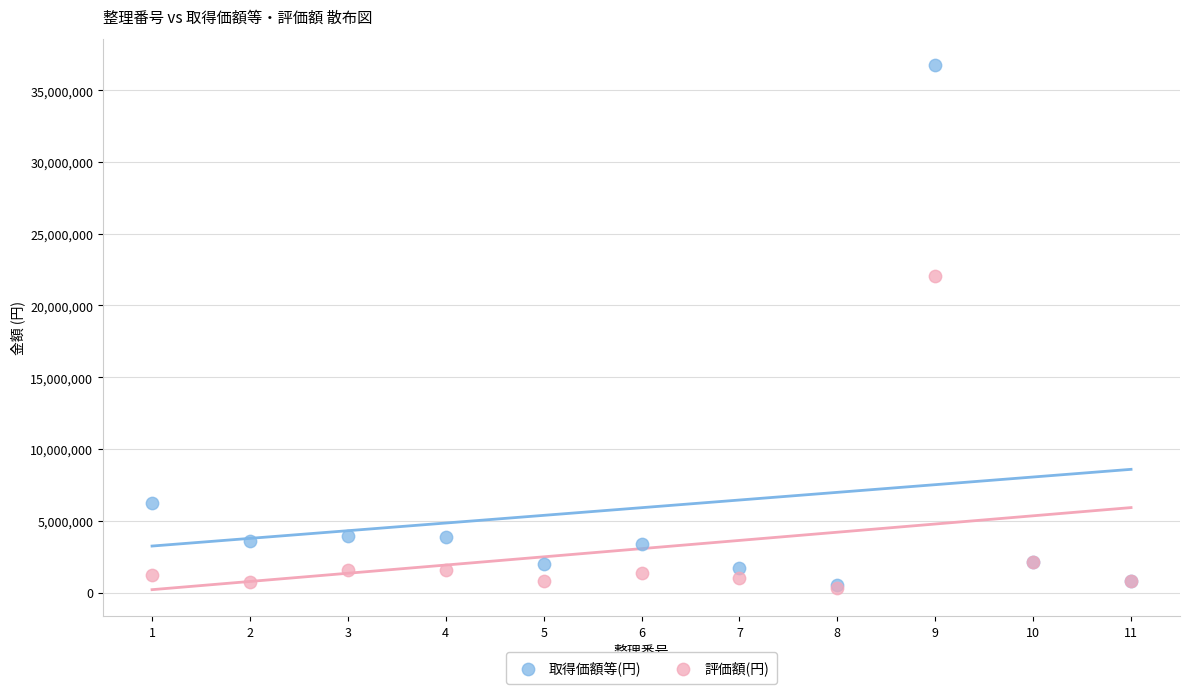

Across all series, what Y value is closest to 18546000?

22057200